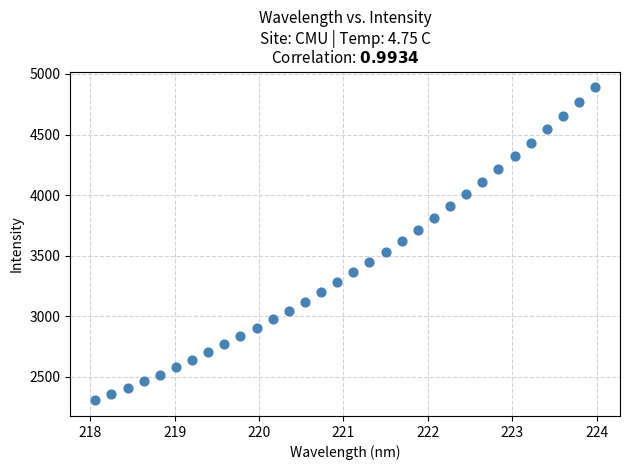

What is the range of X values (max minus min)?

5.9